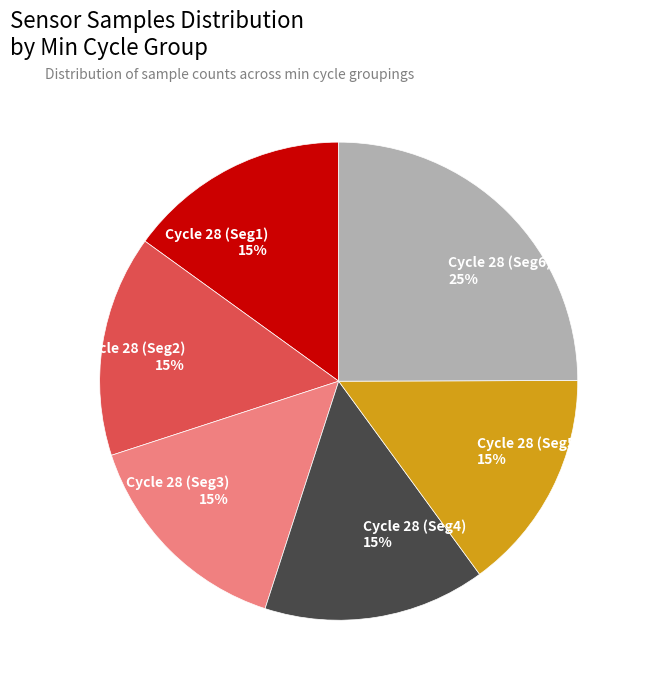

Between Cycle 28 (Seg2) and Cycle 28 (Seg6), which is larger?

Cycle 28 (Seg6)